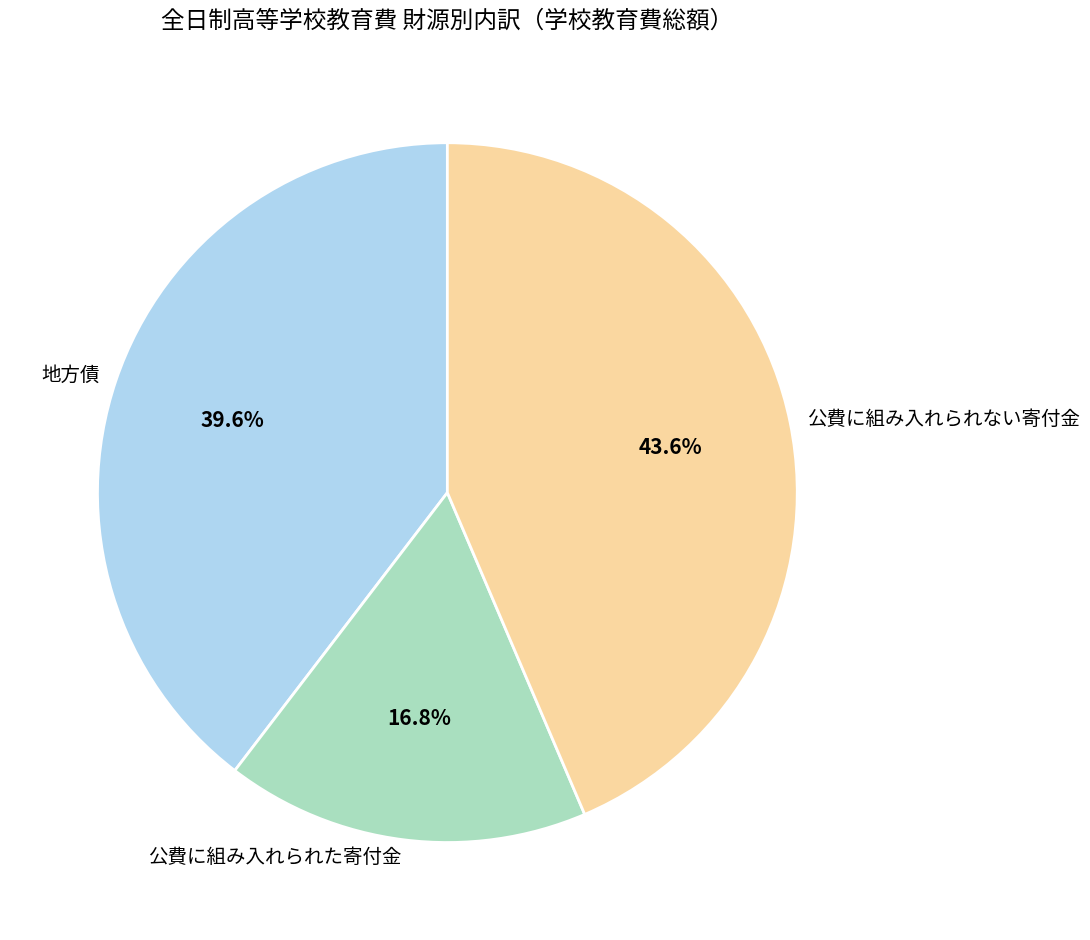

Approximately how many times larger is the value at 地方債 compared to 公費に組み入れられた寄付金?

2.4